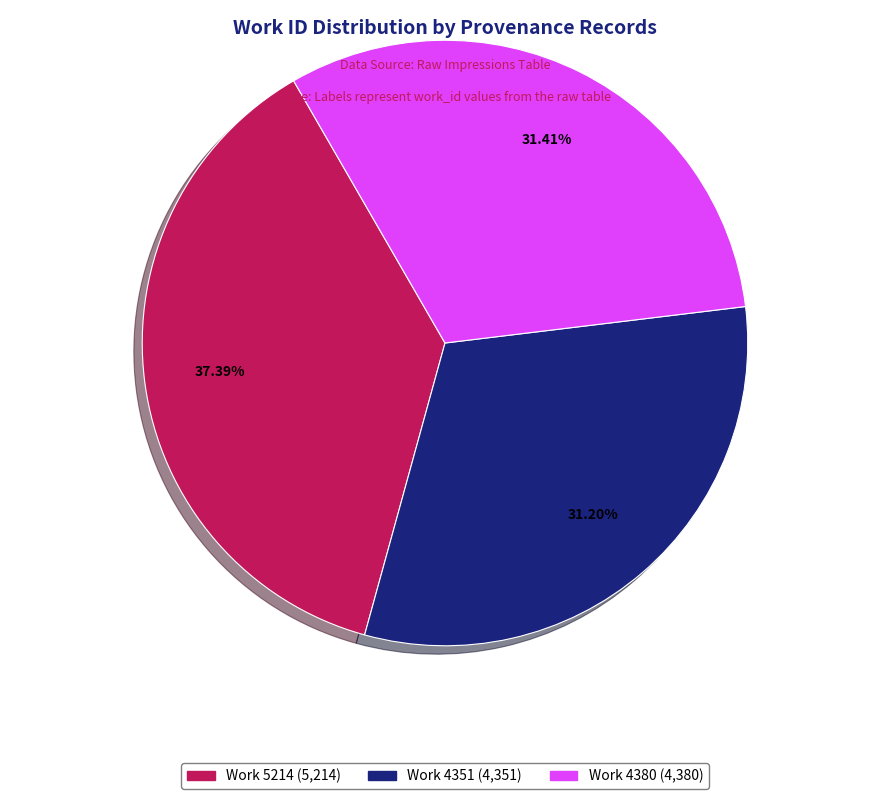

What percentage do Work 5214 and Work 4380 together represent?

68.8%